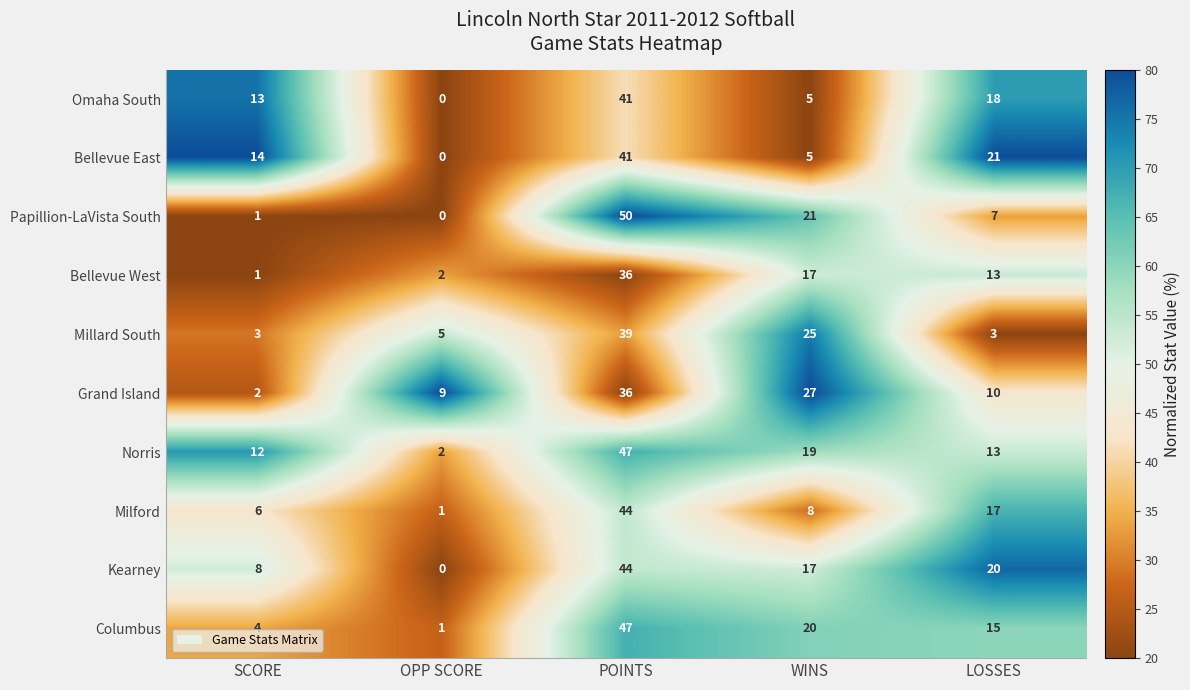

What is the approximate value of Bellevue East at LOSSES, to the nearest 10?

20